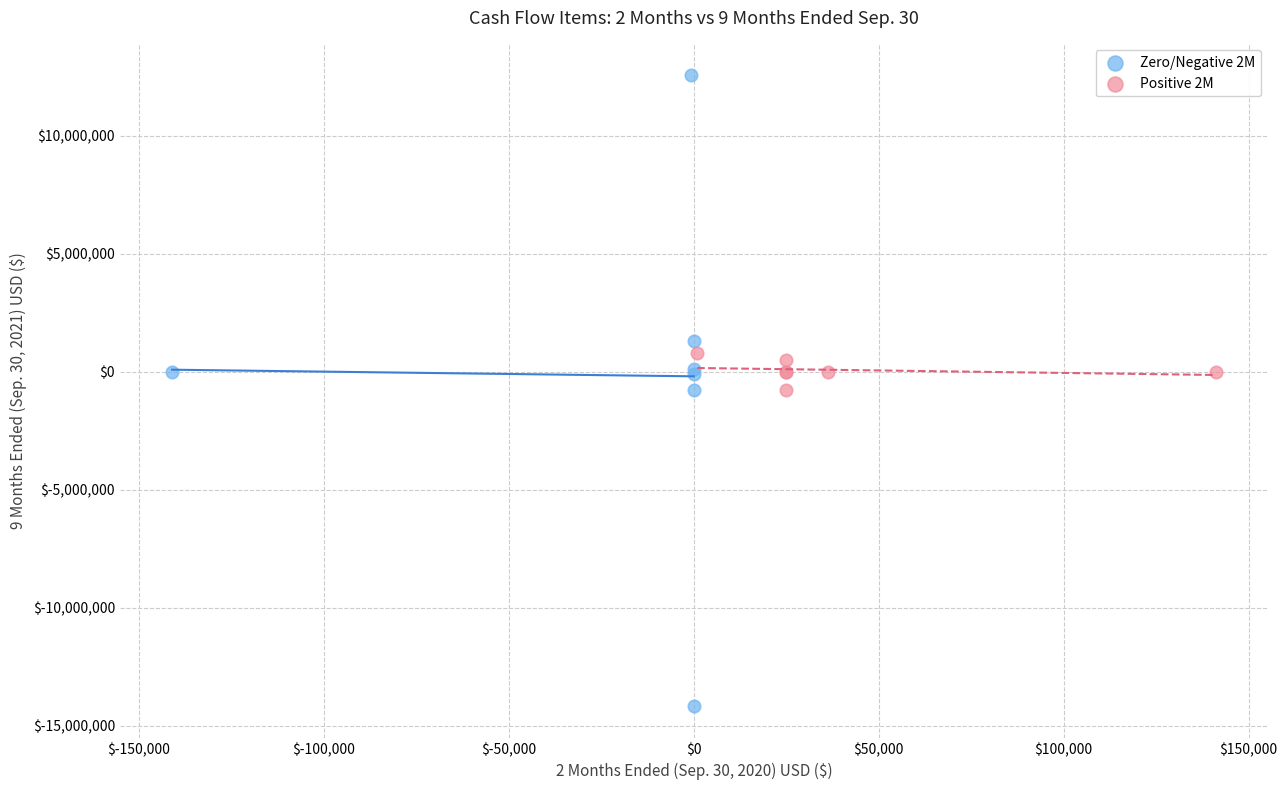

Which series contains the highest Y value?

Zero/Negative 2M